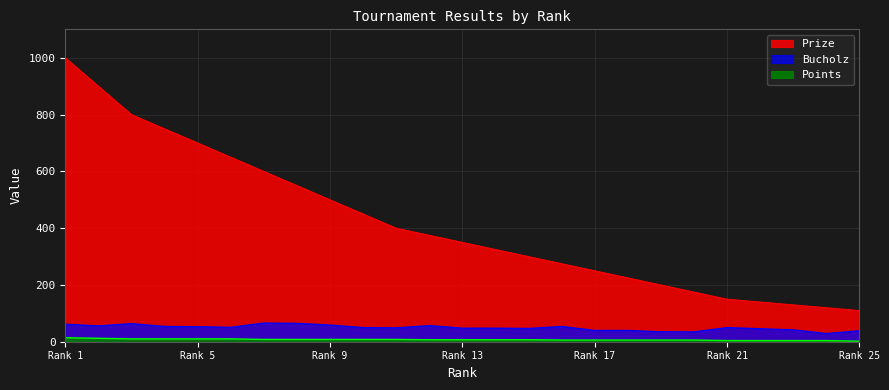

Where is Prize nearest to the value 555?

8